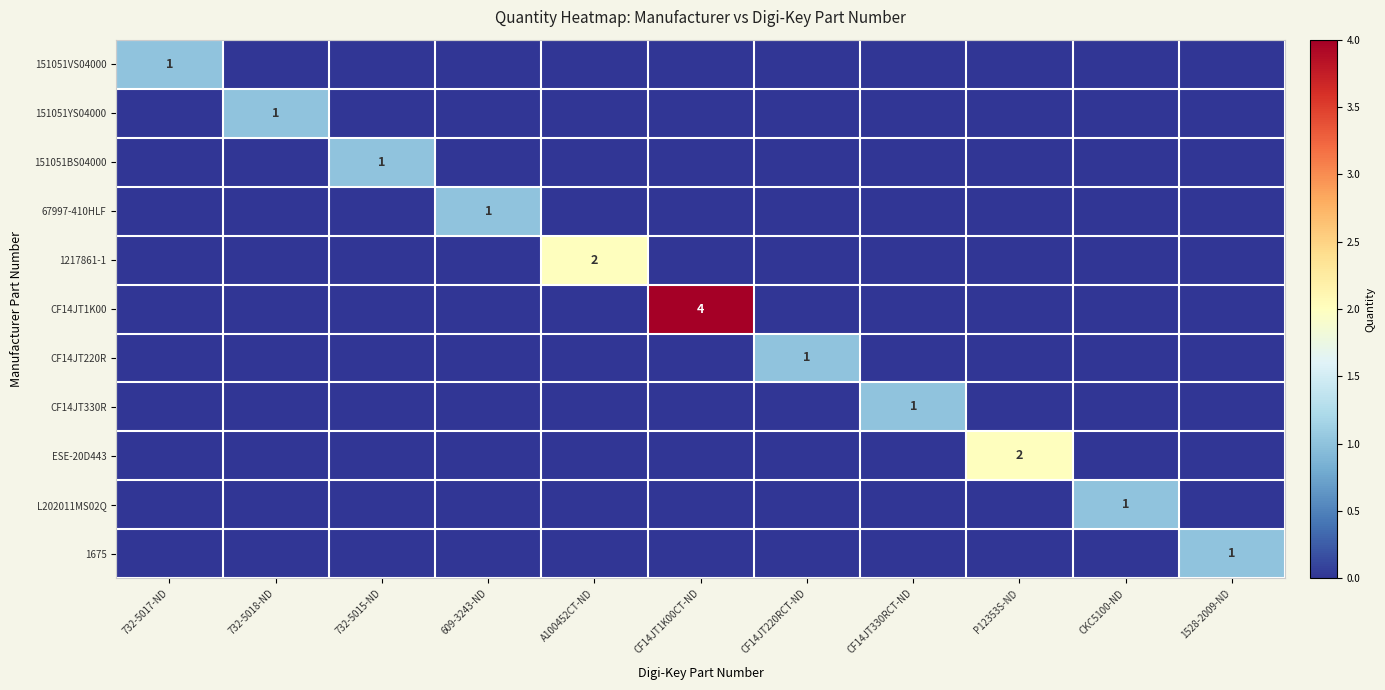

The CF14JT220R series shows 1 at CF14JT220RCT-ND. True or false?

True